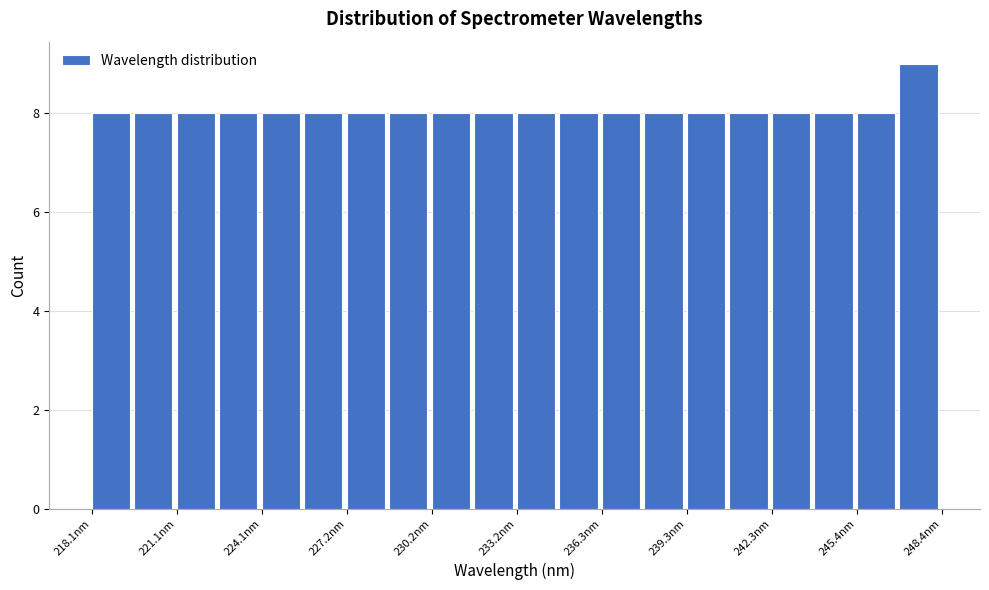

Read against the x-axis, roughly where is the centre of the tallest bar?

247.5